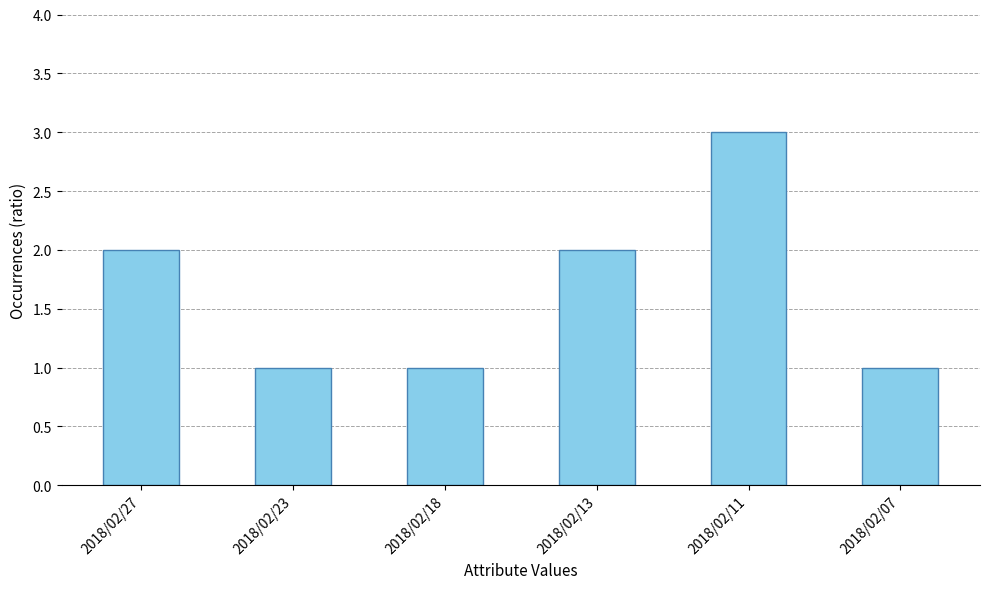

What is the sum of all values?

10